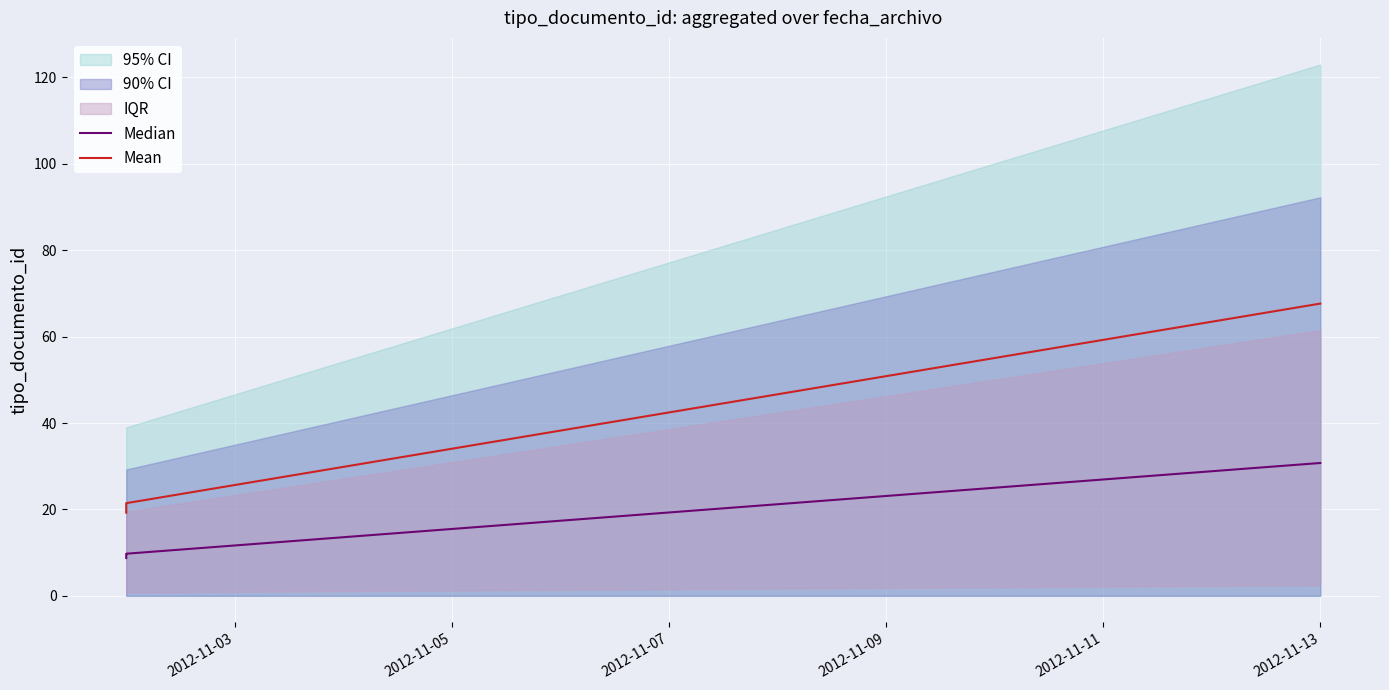

How many values in the Median series exceed 9?

4